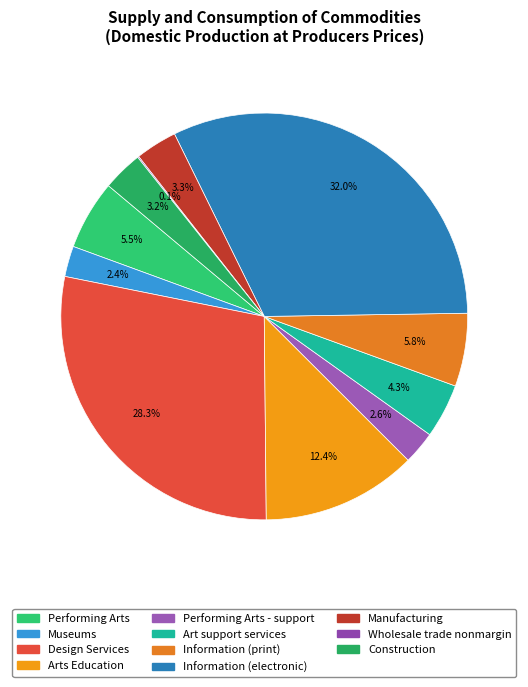

Is the sum of Performing Arts - support and Museums greater than half?

No